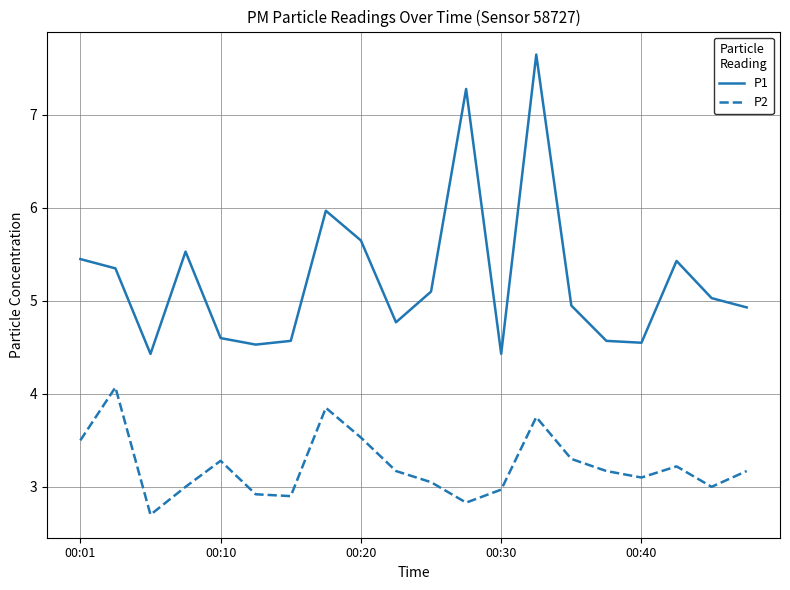

True or false: P1 and P2 intersect in this chart.

False